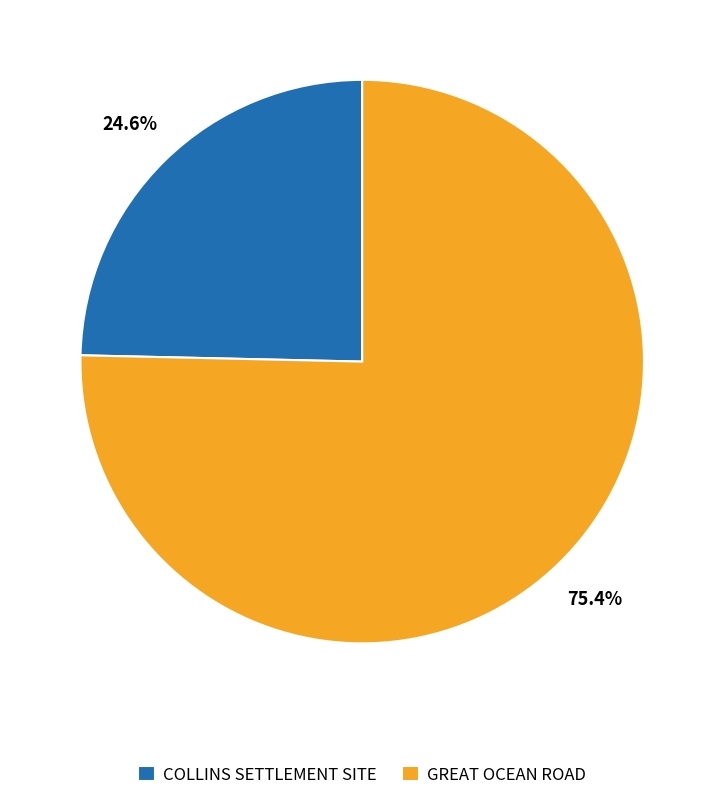

What percentage is the GREAT OCEAN ROAD slice, to the nearest percent?

75%